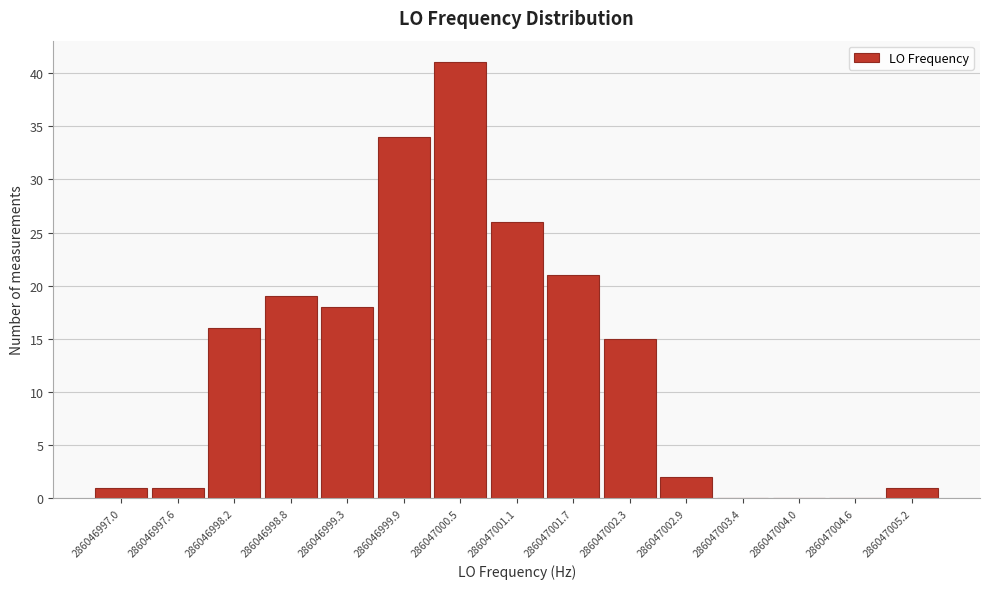

Reading left to right, list all the values displayed in this chart.

286046997.0=1	286046997.6=1	286046998.2=16	286046998.8=19	286046999.3=18	286046999.9=34	286047000.5=41	286047001.1=26	286047001.7=21	286047002.3=15	286047002.9=2	286047003.4=0	286047004.0=0	286047004.6=0	286047005.2=1